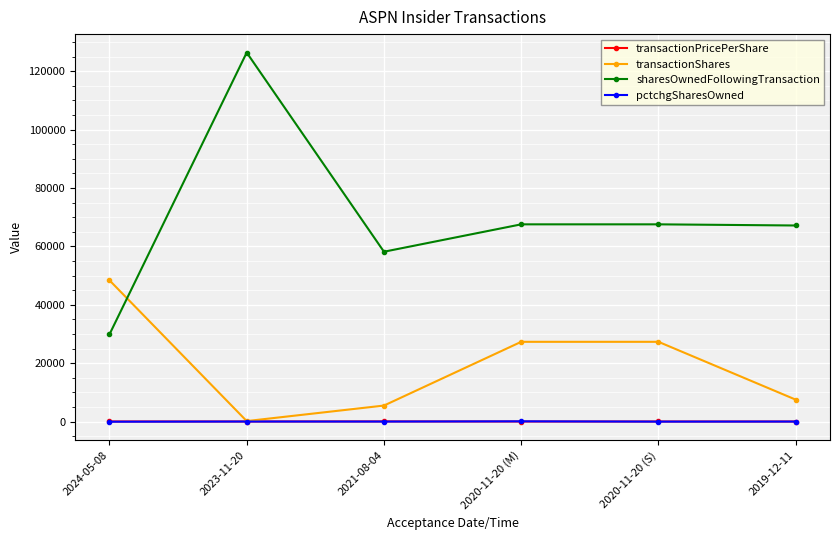

At how many categories does at least one series exceed 80710?

1